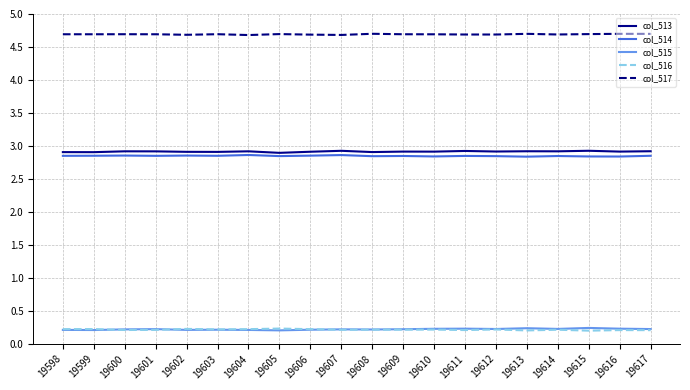

True or false: col_513 and col_516 intersect in this chart.

False